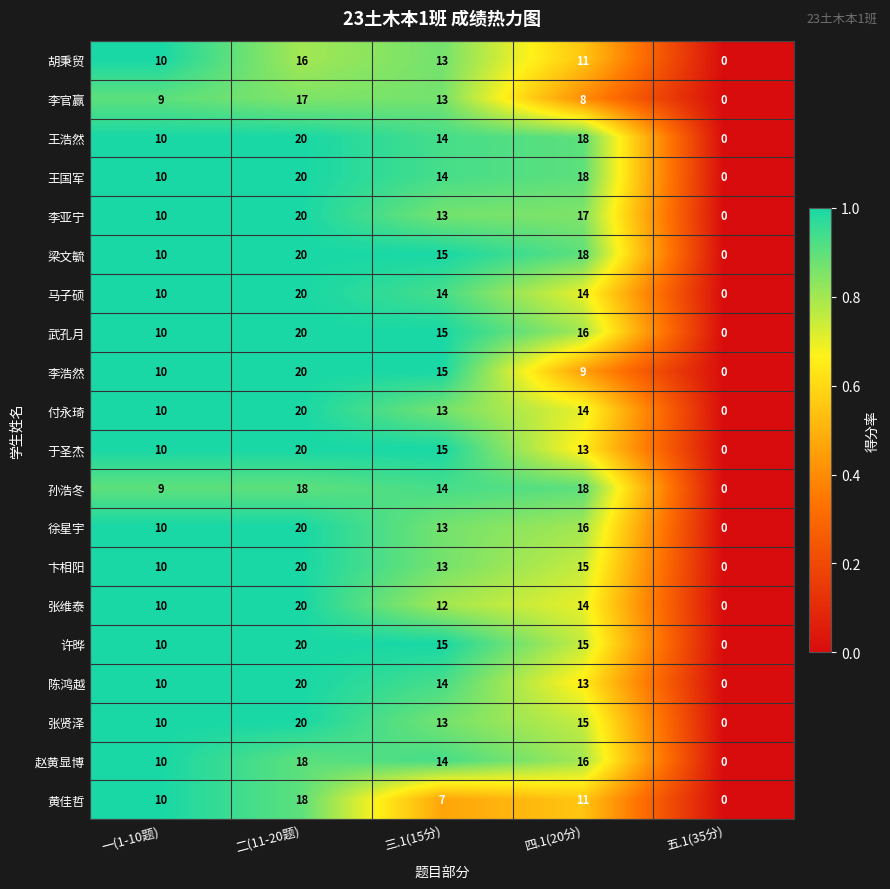

How many series are shown in this chart?

20